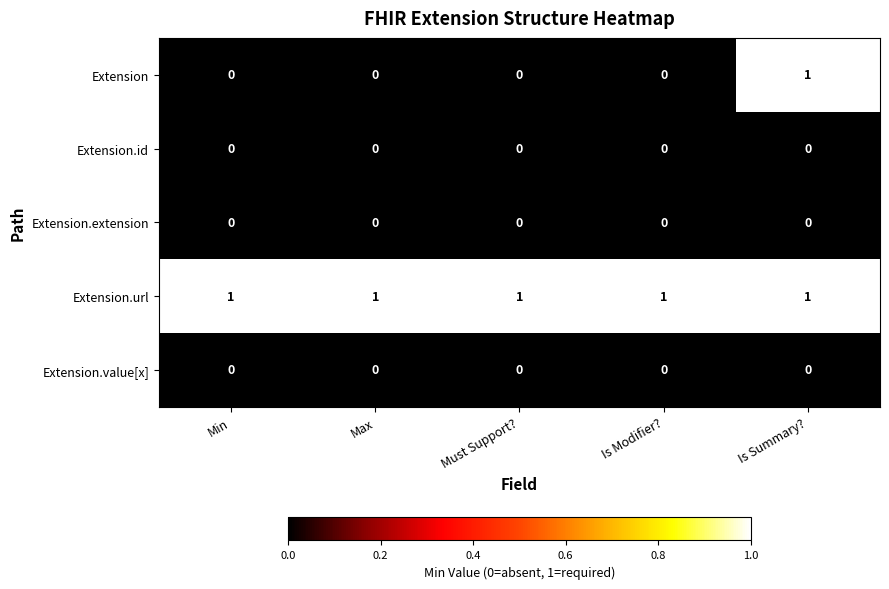

Which series changed the most between Min and Is Summary??

Extension